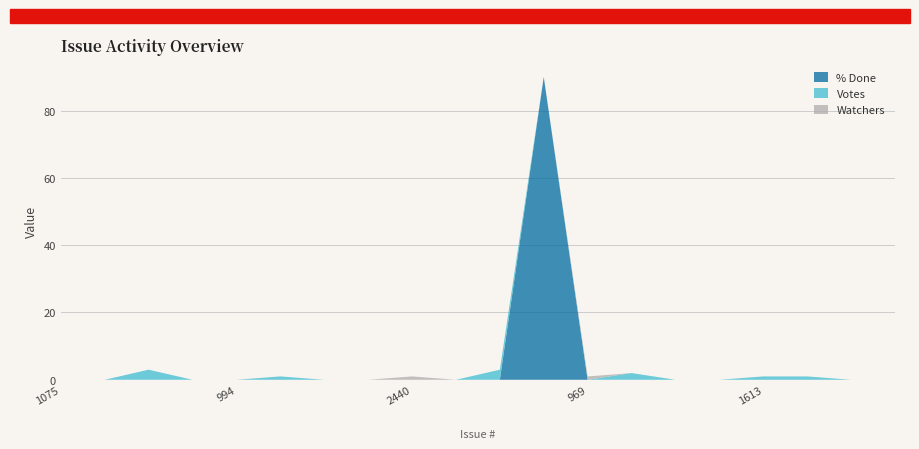

Reading left to right, extract all data points from this chart.

% Done: 1075=0	862=0	910=0	974=0	994=0	1618=0	1562=0	1620=0	2440=0	2439=0	512=0	180=90	969=0	184=0	895=0	181=0	1613=0	1616=0	864=0	1609=0
Votes: 1075=0	862=0	910=3	974=0	994=0	1618=1	1562=0	1620=0	2440=0	2439=0	512=3	180=0	969=0	184=2	895=0	181=0	1613=1	1616=1	864=0	1609=0
Watchers: 1075=0	862=0	910=0	974=0	994=0	1618=0	1562=0	1620=0	2440=1	2439=0	512=0	180=0	969=1	184=0	895=0	181=0	1613=0	1616=0	864=0	1609=0